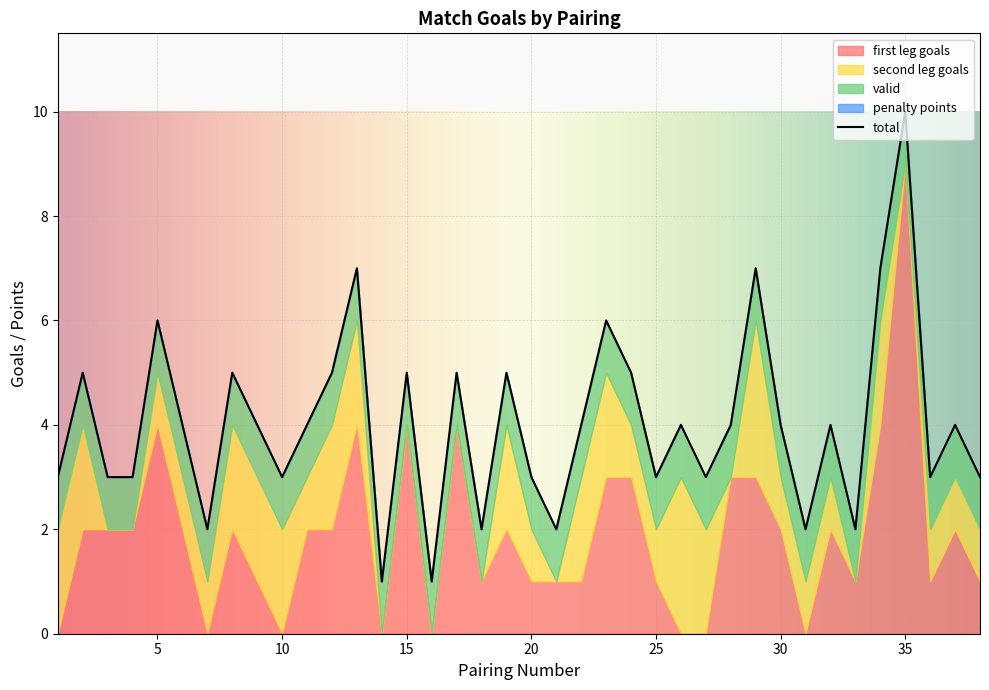

Reading left to right, transcribe all the data shown in this chart.

first leg goals: 1=0	2=2	3=2	4=2	5=4	6=2	7=0	8=2	9=1	10=0	11=2	12=2	13=4	14=0	15=4	16=0	17=4	18=1	19=2	20=1	21=1	22=1	23=3	24=3	25=1	26=0	27=0	28=3	29=3	30=2	31=0	32=2	33=1	34=4	35=9	36=1	37=2	38=1
second leg goals: 1=2	2=2	3=0	4=0	5=1	6=1	7=1	8=2	9=2	10=2	11=1	12=2	13=2	14=0	15=0	16=0	17=0	18=0	19=2	20=1	21=0	22=2	23=2	24=1	25=1	26=3	27=2	28=0	29=3	30=1	31=1	32=1	33=0	34=2	35=0	36=1	37=1	38=1
valid: 1=1	2=1	3=1	4=1	5=1	6=1	7=1	8=1	9=1	10=1	11=1	12=1	13=1	14=1	15=1	16=1	17=1	18=1	19=1	20=1	21=1	22=1	23=1	24=1	25=1	26=1	27=1	28=1	29=1	30=1	31=1	32=1	33=1	34=1	35=1	36=1	37=1	38=1
penalty points: 1=0	2=0	3=0	4=0	5=0	6=0	7=0	8=0	9=0	10=0	11=0	12=0	13=0	14=0	15=0	16=0	17=0	18=0	19=0	20=0	21=0	22=0	23=0	24=0	25=0	26=0	27=0	28=0	29=0	30=0	31=0	32=0	33=0	34=0	35=0	36=0	37=0	38=0